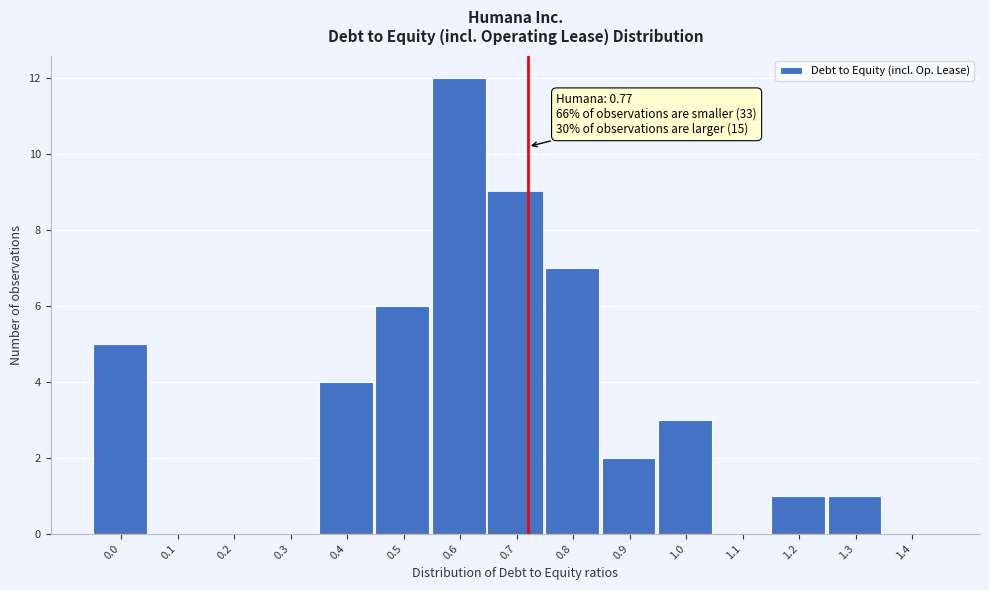

Reading left to right, what are all the values shown in this chart?

0.0=5	0.1=0	0.2=0	0.3=0	0.4=4	0.5=6	0.6=12	0.7=9	0.8=7	0.9=2	1.0=3	1.1=0	1.2=1	1.3=1	1.4=0